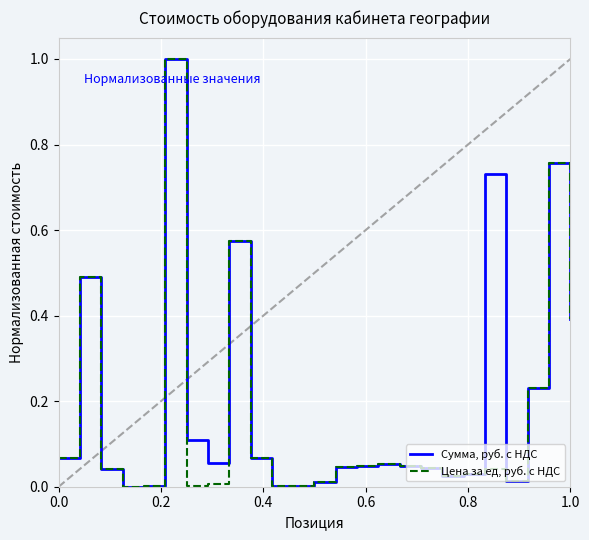

Rank the series by their average value, from lowest to highest.

Цена за ед, руб. с НДС, Сумма, руб. с НДС